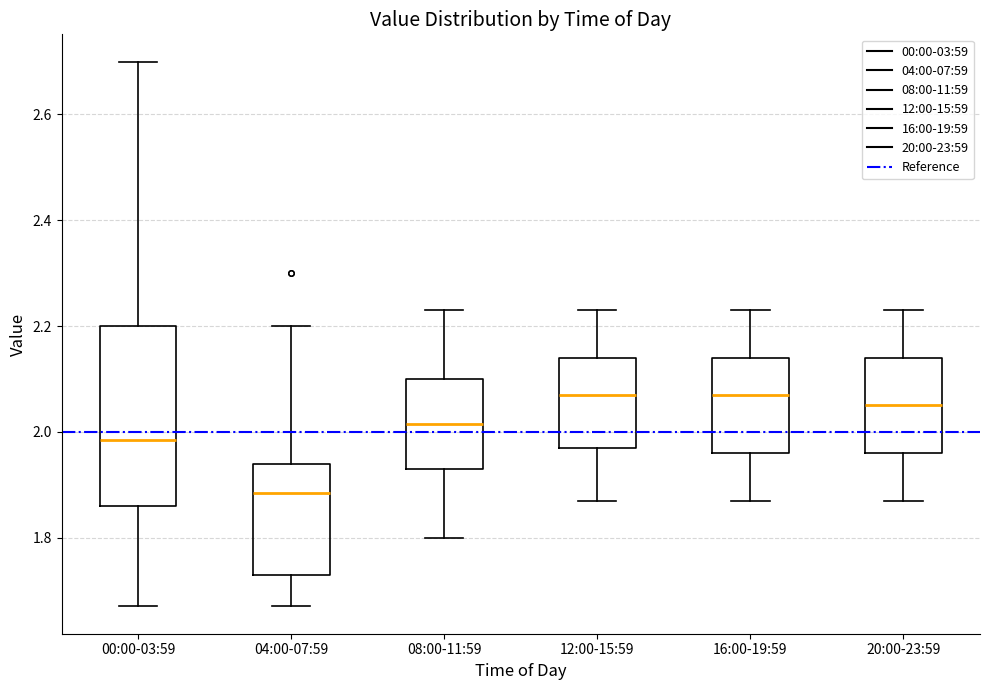

Reading left to right, transcribe this box plot: for each box, give where its median line is, the range the box spans, and where its two whiskers end, as read against the y-axis. The values are not printed on the chart, so give them approximately, as read against the axis.

00:00-03:59: median 1.98, box 1.86 to 2.20, whiskers 1.68 to 2.70
04:00-07:59: median 1.88, box 1.74 to 1.94, whiskers 1.68 to 2.20
08:00-11:59: median 2.02, box 1.94 to 2.10, whiskers 1.80 to 2.24
12:00-15:59: median 2.08, box 1.98 to 2.14, whiskers 1.88 to 2.24
16:00-19:59: median 2.08, box 1.96 to 2.14, whiskers 1.88 to 2.24
20:00-23:59: median 2.06, box 1.96 to 2.14, whiskers 1.88 to 2.24